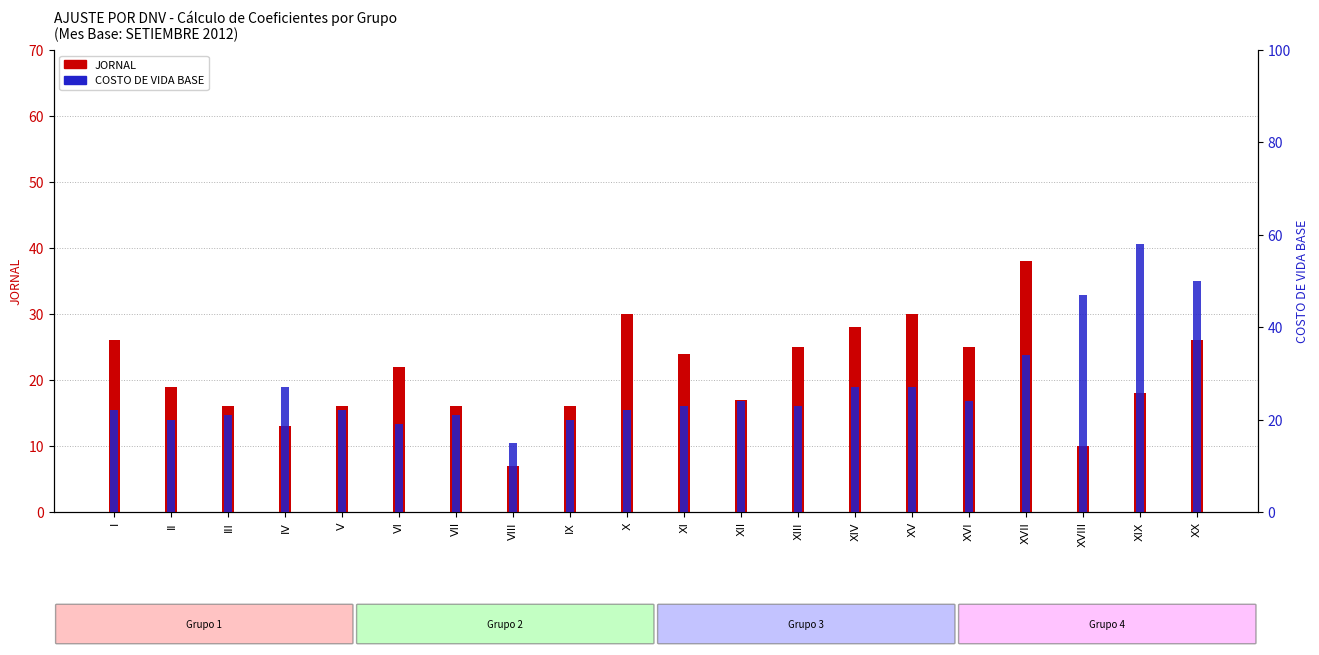

Reading right to left, what are all the values shown in this chart?

JORNAL: 26	18	10	38	25	30	28	25	17	24	30	16	7	16	22	16	13	16	19	26
COSTO DE VIDA BASE: 50	58	47	34	24	27	27	23	24	23	22	20	15	21	19	22	27	21	20	22